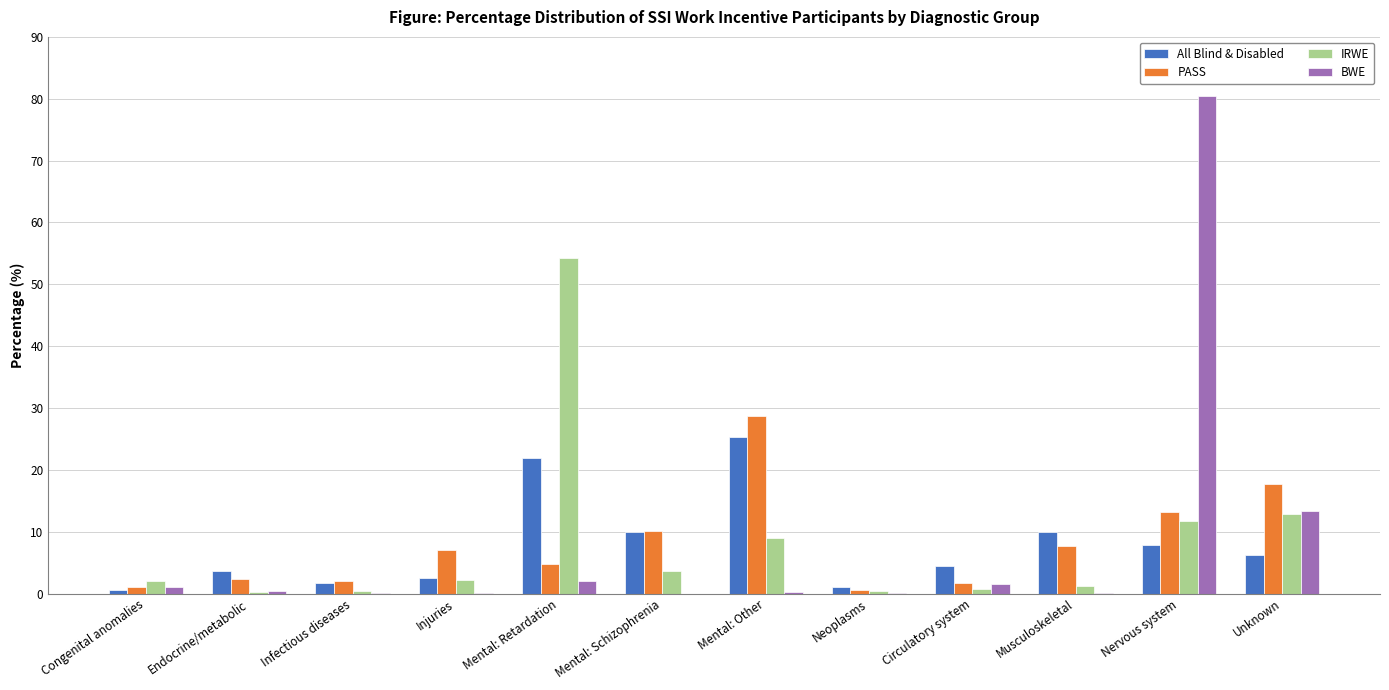

Which series changed the most between Musculoskeletal and Unknown?

BWE